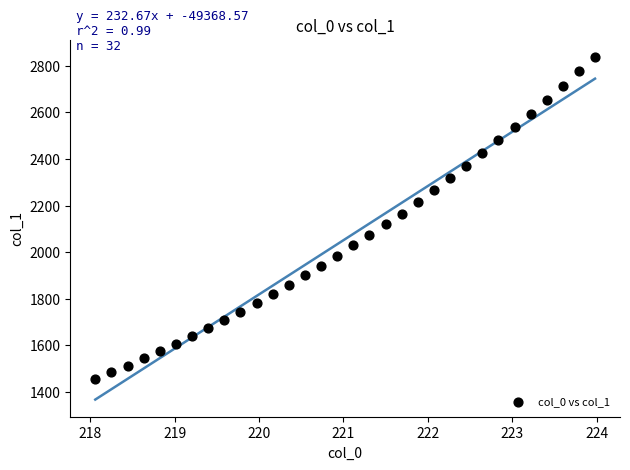

What is the range of X values (max minus min)?

5.9